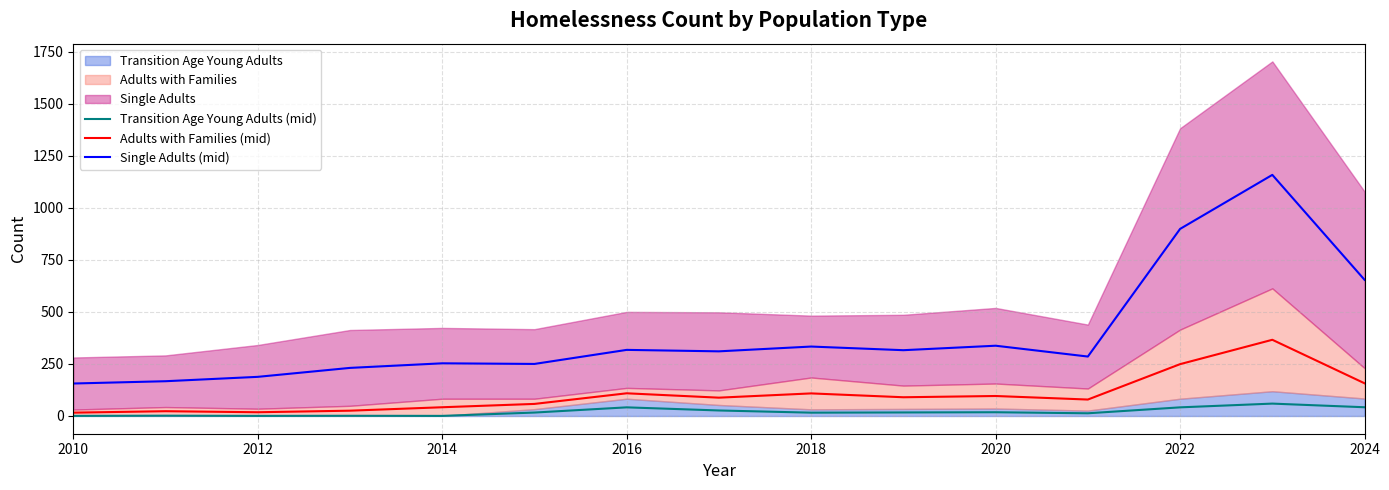

Rank the series by their maximum value, from lowest to highest.

Transition Age Young Adults (mid), Adults with Families (mid), Single Adults (mid)